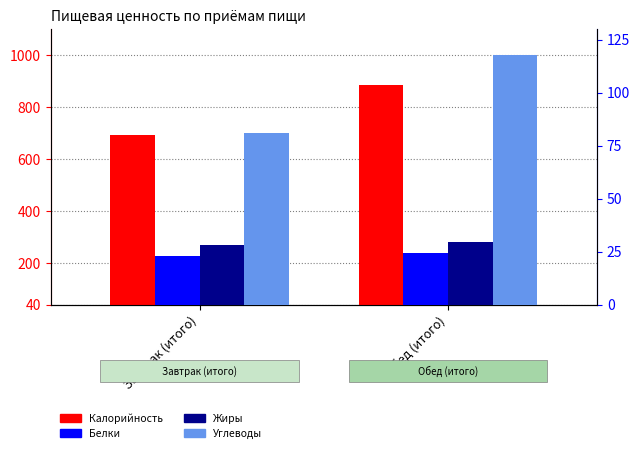

What is the label of the 2nd bar from the left?

Обед (итого)